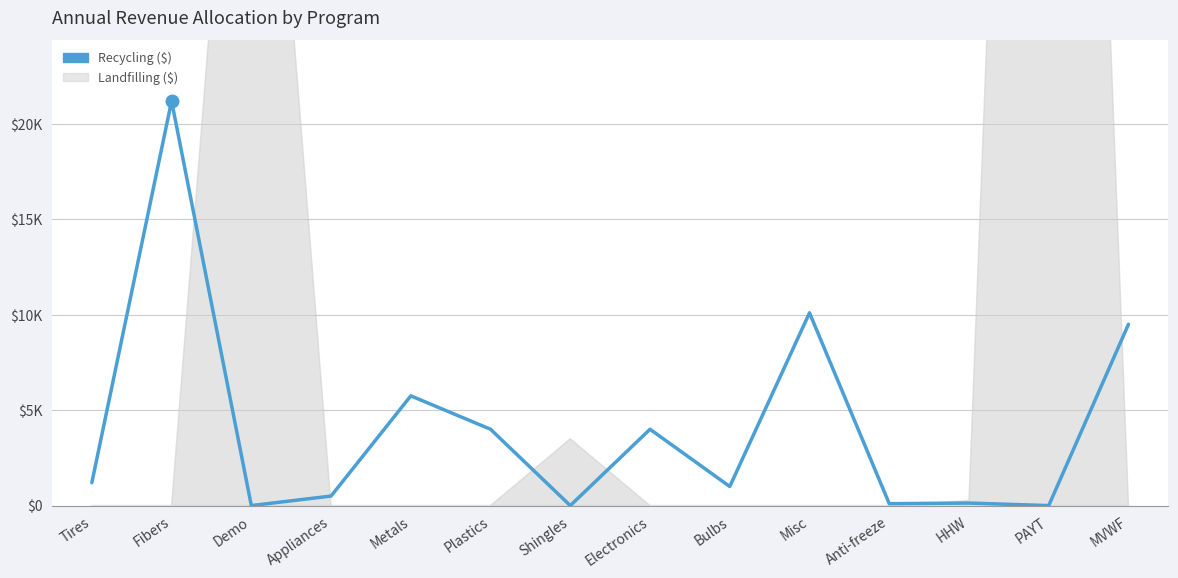

Is it true that the value at Electronics is 4000.0?

True